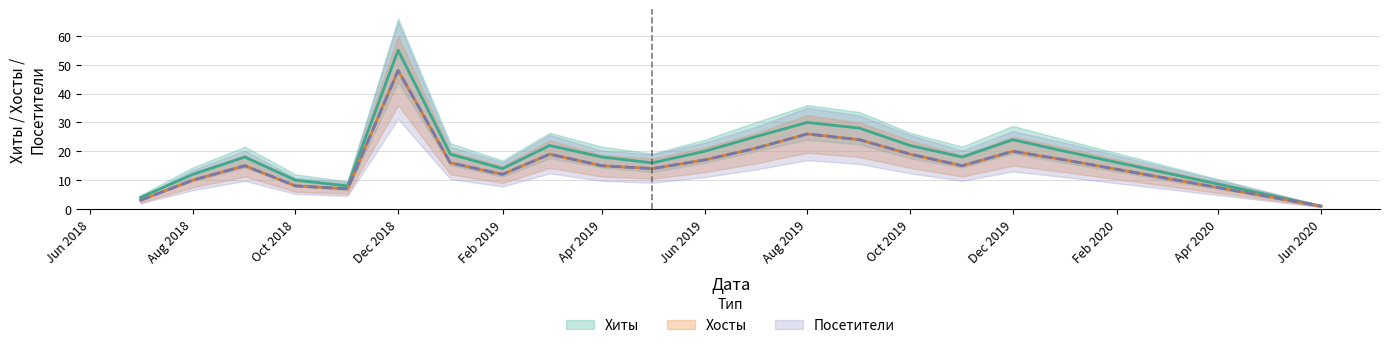

At which label is Посетители closest to 24?

2019-09